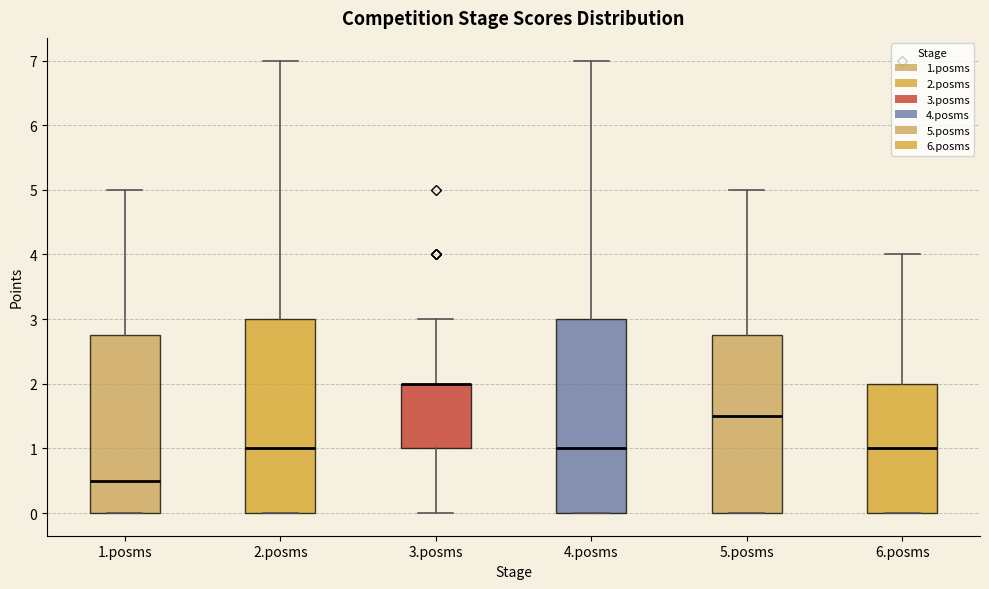

Reading left to right, transcribe this box plot: for each box, give where its median line is, the range the box spans, and where its two whiskers end, as read against the y-axis. The values are not printed on the chart, so give them approximately, as read against the axis.

1.posms: median 0.5, box 0.0 to 2.8, whiskers 0.0 to 5.0
2.posms: median 1.0, box 0.0 to 3.0, whiskers 0.0 to 7.0
3.posms: median 2.0 (drawn on the box's upper edge), box 1.0 to 2.0, whiskers 0.0 to 3.0
4.posms: median 1.0, box 0.0 to 3.0, whiskers 0.0 to 7.0
5.posms: median 1.5, box 0.0 to 2.8, whiskers 0.0 to 5.0
6.posms: median 1.0, box 0.0 to 2.0, whiskers 0.0 to 4.0